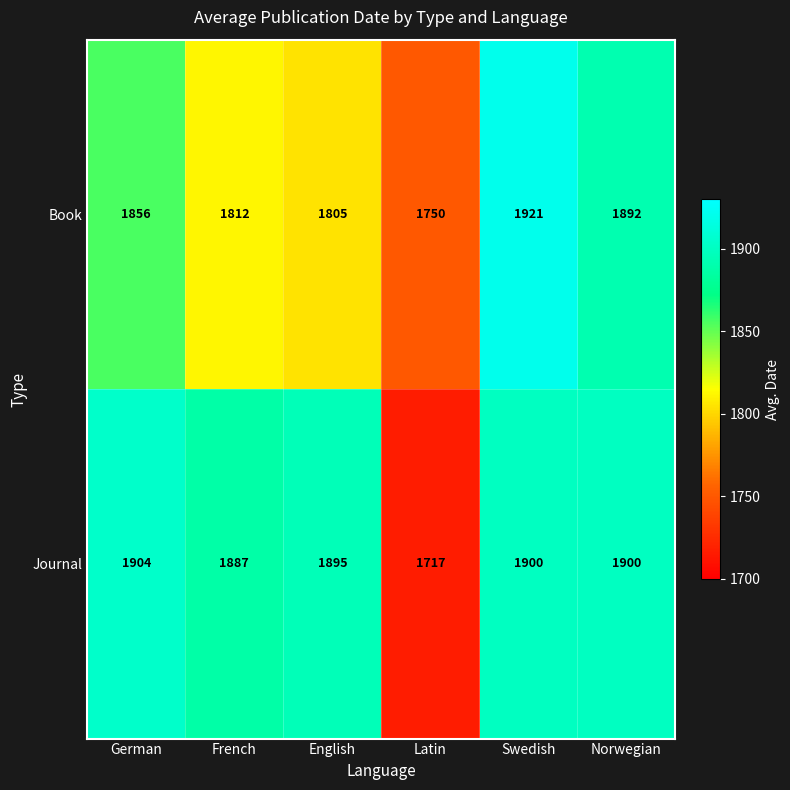

The value of Journal at Swedish is 3142. True or false?

False